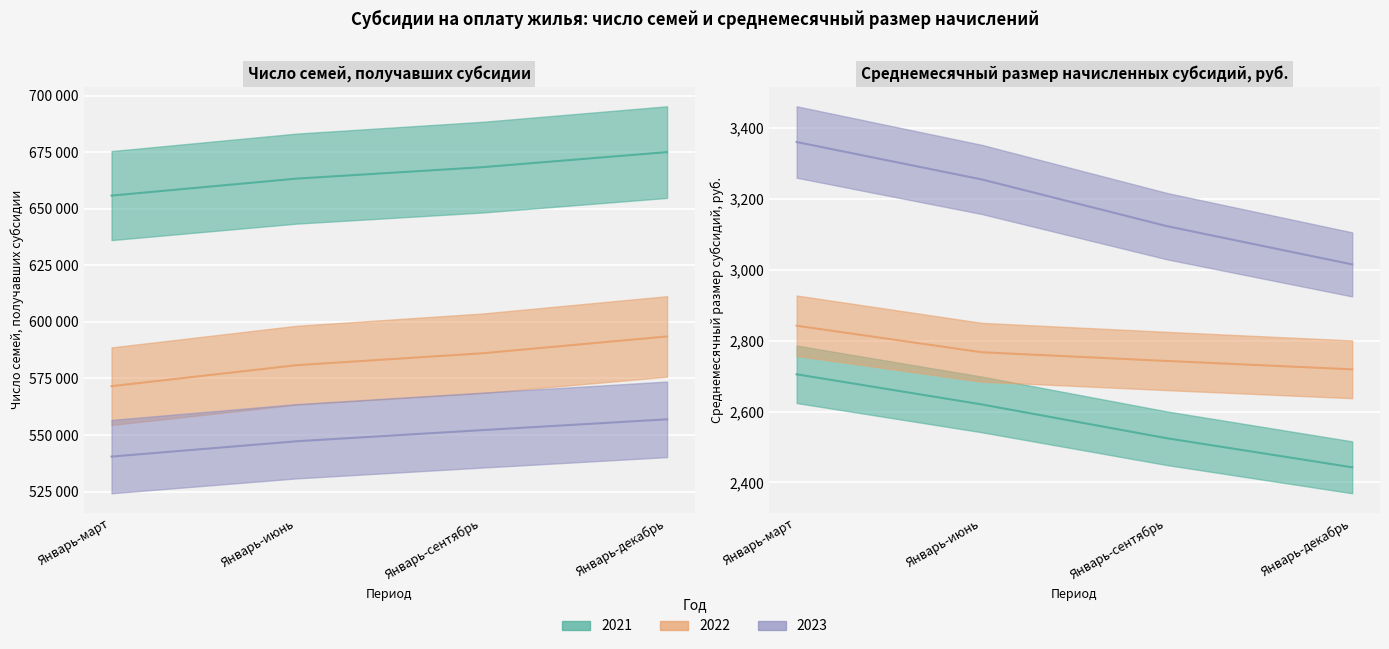

What is the maximum value shown in the chart?

675052